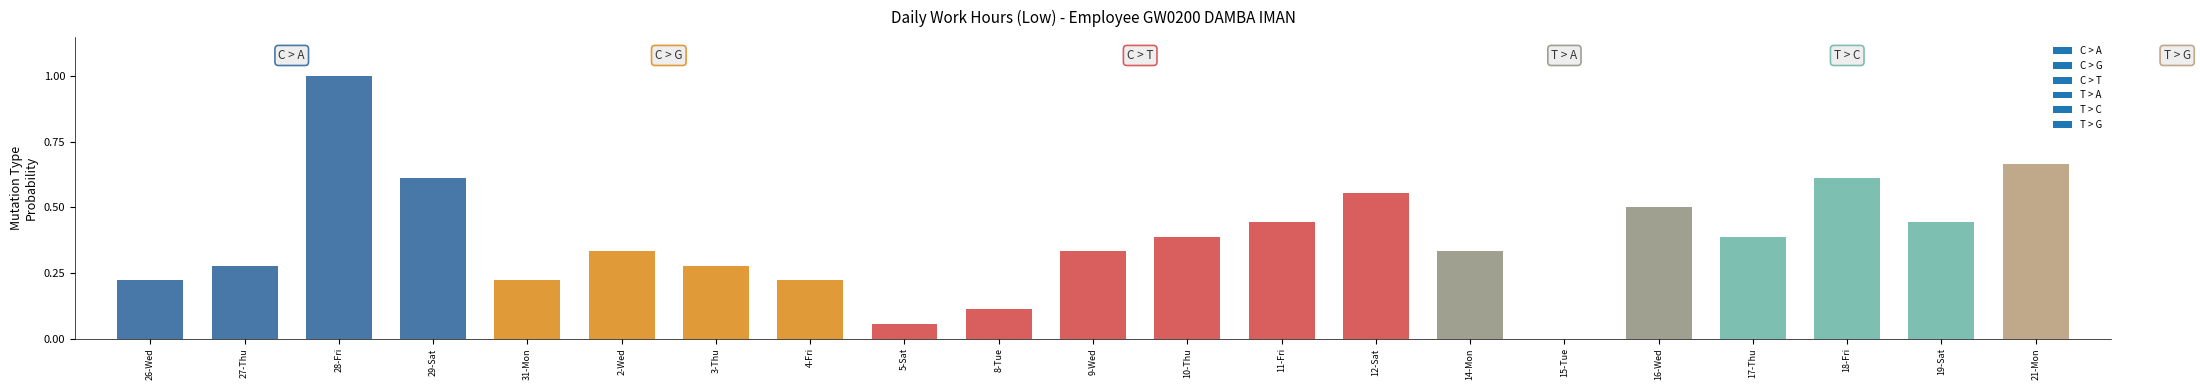

What is the greatest value displayed?

1.0